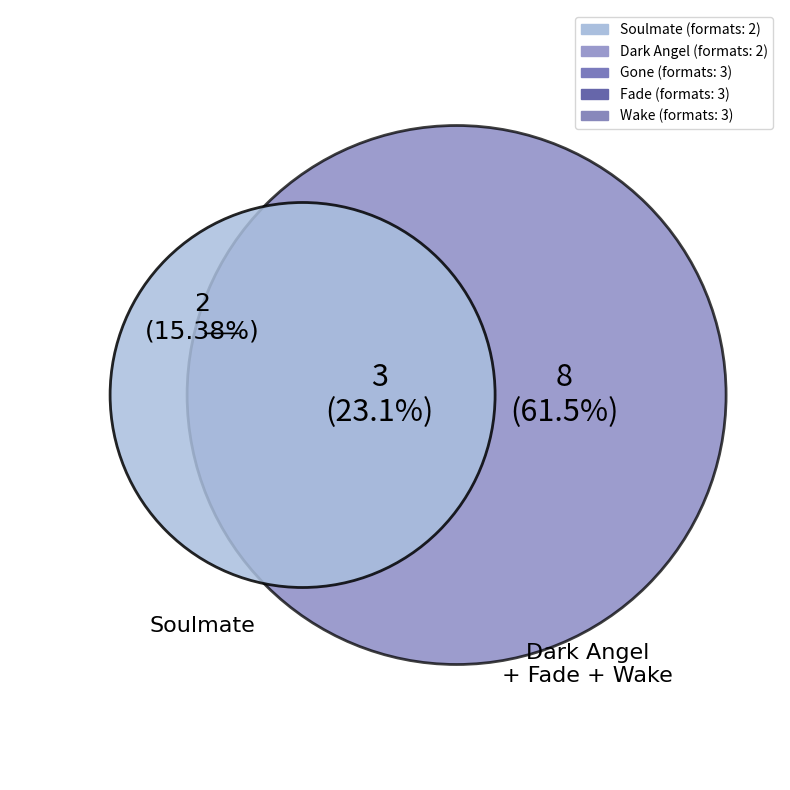

Count the number of slices in the pie.

5